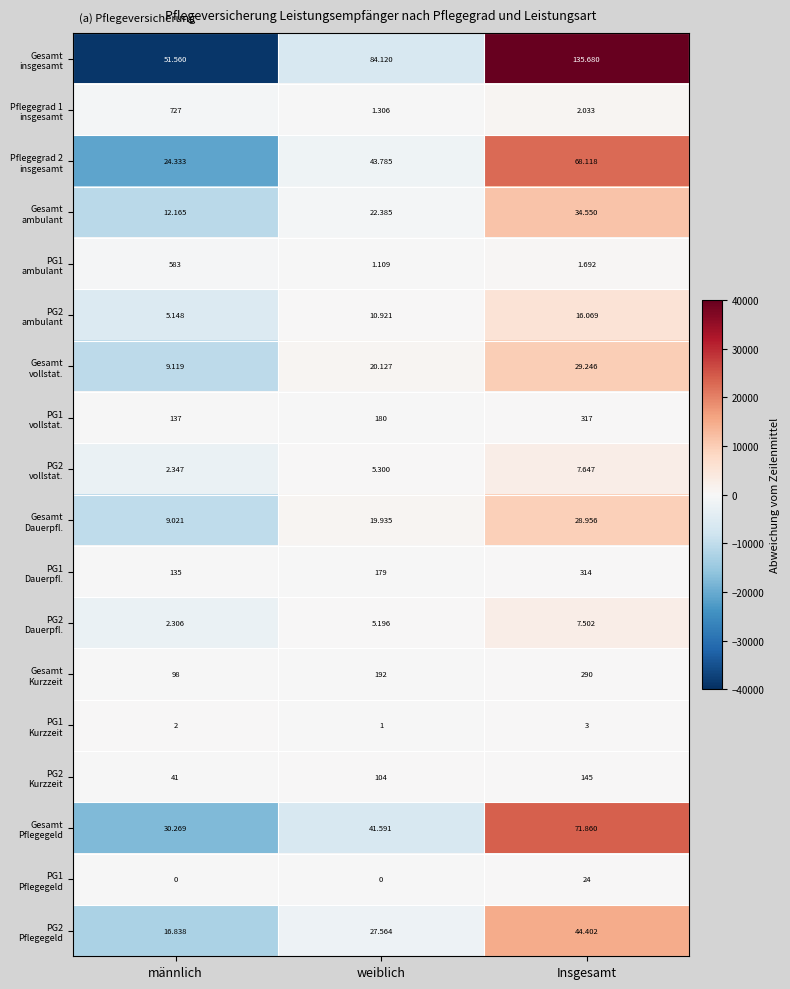

At which category is the sum across all series the highest?

männlich